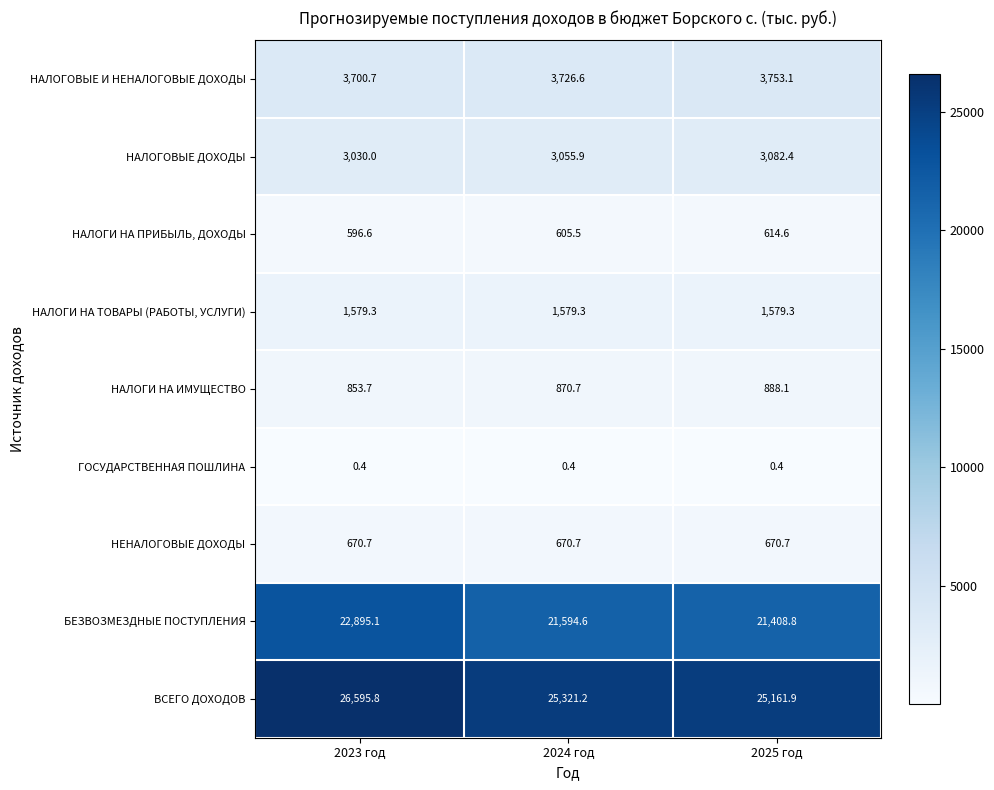

Reading left to right, extract all data points from this chart.

НАЛОГОВЫЕ И НЕНАЛОГОВЫЕ ДОХОДЫ: 2023 год=3700.7	2024 год=3726.6	2025 год=3753.1
НАЛОГОВЫЕ ДОХОДЫ: 2023 год=3030.0	2024 год=3055.9	2025 год=3082.4
НАЛОГИ НА ПРИБЫЛЬ, ДОХОДЫ: 2023 год=596.6	2024 год=605.5	2025 год=614.6
НАЛОГИ НА ТОВАРЫ (РАБОТЫ, УСЛУГИ): 2023 год=1579.3	2024 год=1579.3	2025 год=1579.3
НАЛОГИ НА ИМУЩЕСТВО: 2023 год=853.7	2024 год=870.7	2025 год=888.1
ГОСУДАРСТВЕННАЯ ПОШЛИНА: 2023 год=0.4	2024 год=0.4	2025 год=0.4
НЕНАЛОГОВЫЕ ДОХОДЫ: 2023 год=670.7	2024 год=670.7	2025 год=670.7
БЕЗВОЗМЕЗДНЫЕ ПОСТУПЛЕНИЯ: 2023 год=22895.1	2024 год=21594.6	2025 год=21408.8
ВСЕГО ДОХОДОВ: 2023 год=26595.8	2024 год=25321.2	2025 год=25161.9